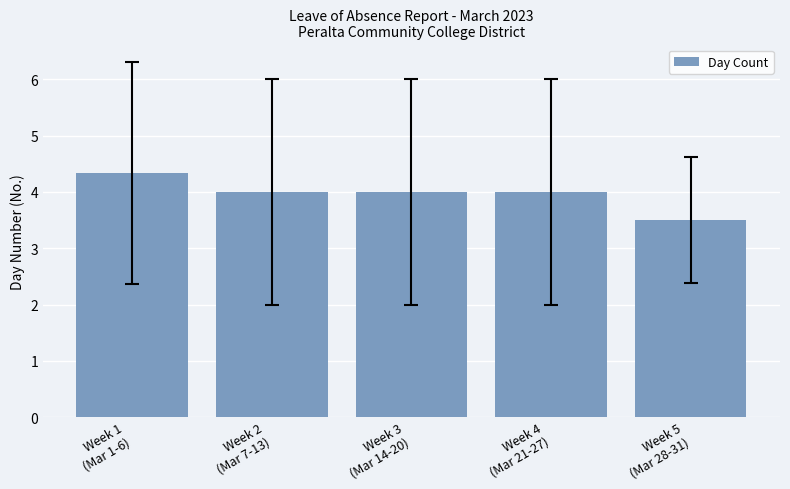

Reading right to left, transcribe all the data shown in this chart.

3.5	4.0	4.0	4.0	4.3